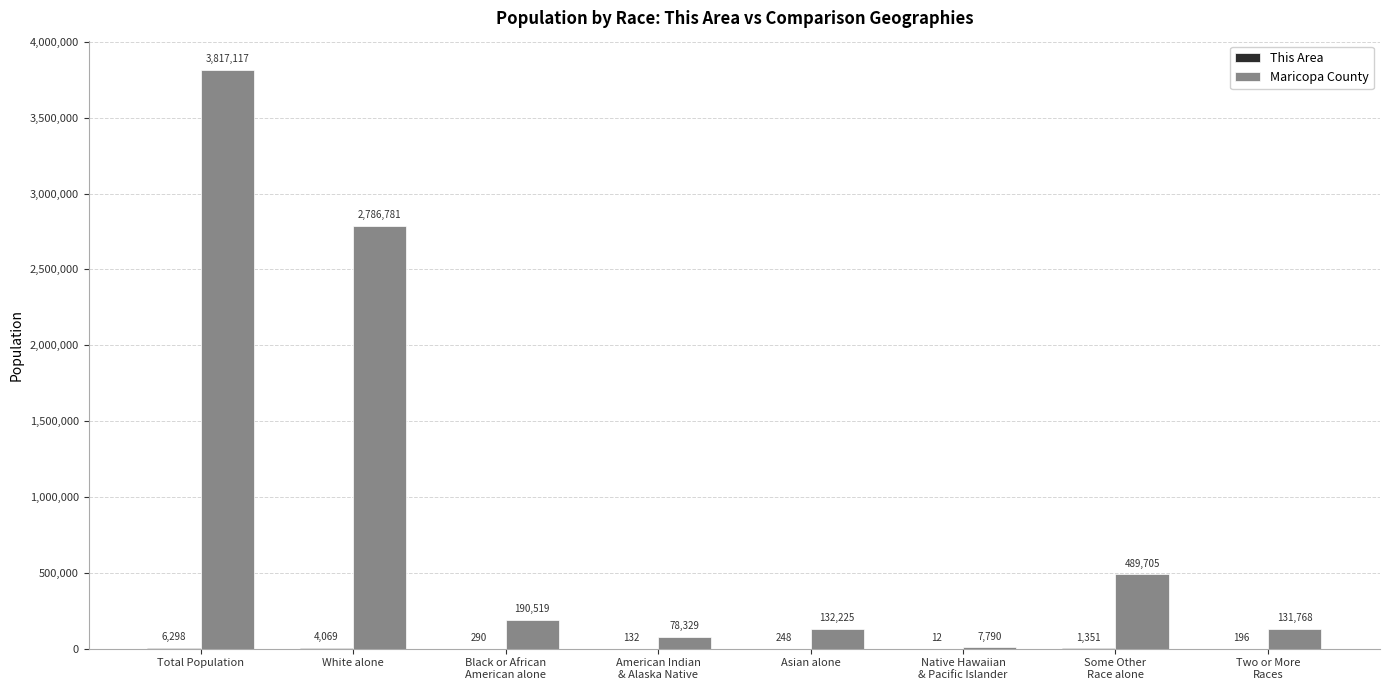

What is the maximum value shown in the chart?

3817117